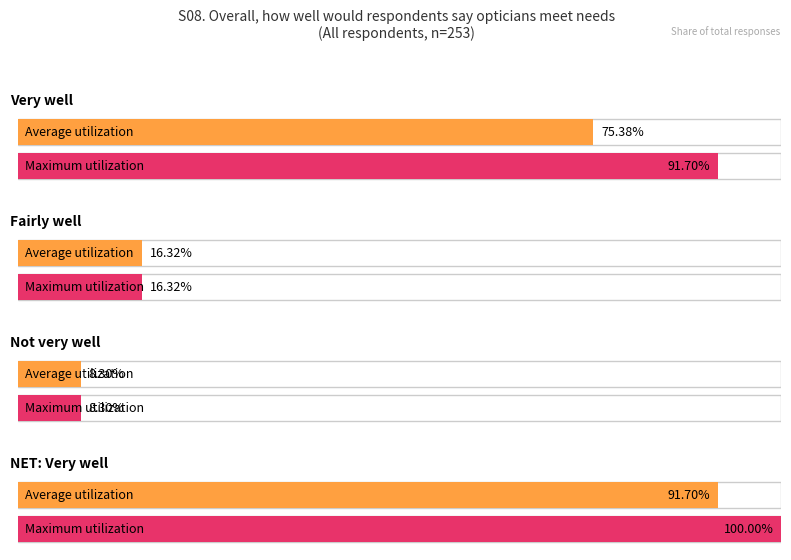

How many positive values does the NET: Very well series have?

2